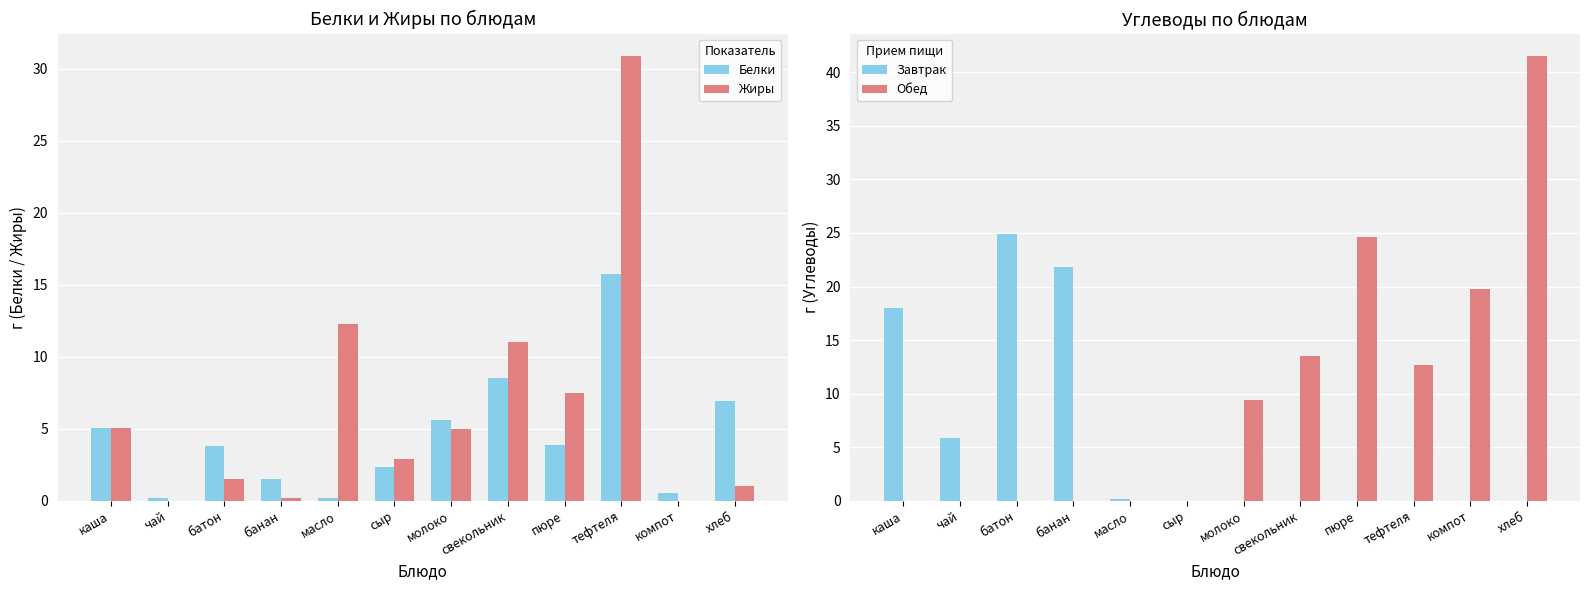

Is the value of Жиры at масло greater than the value of Обед at каша?

Yes